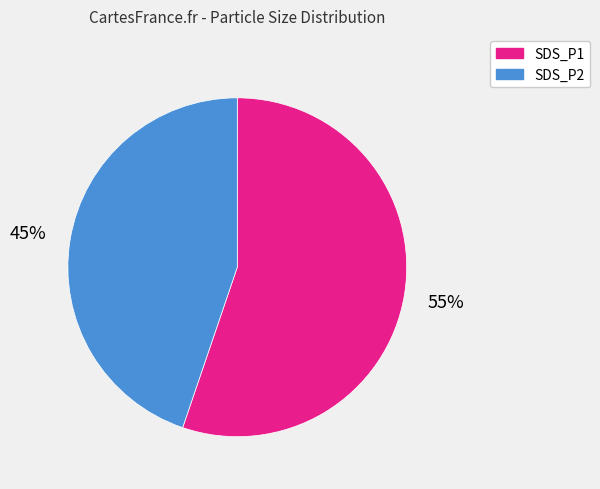

To the nearest percent, what portion does SDS_P2 represent?

45%